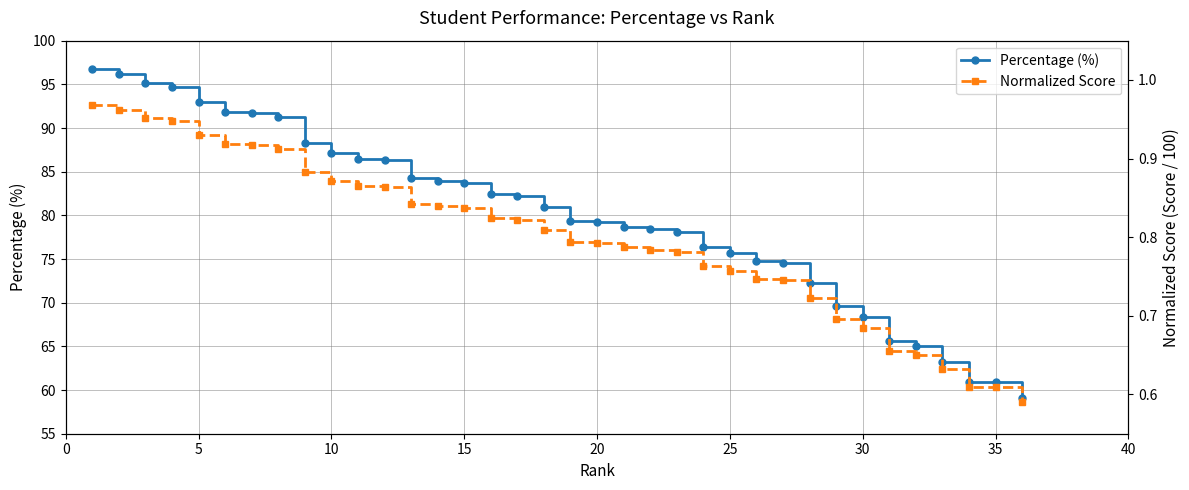

True or false: Percentage (%) and Normalized Score cross at least once.

False